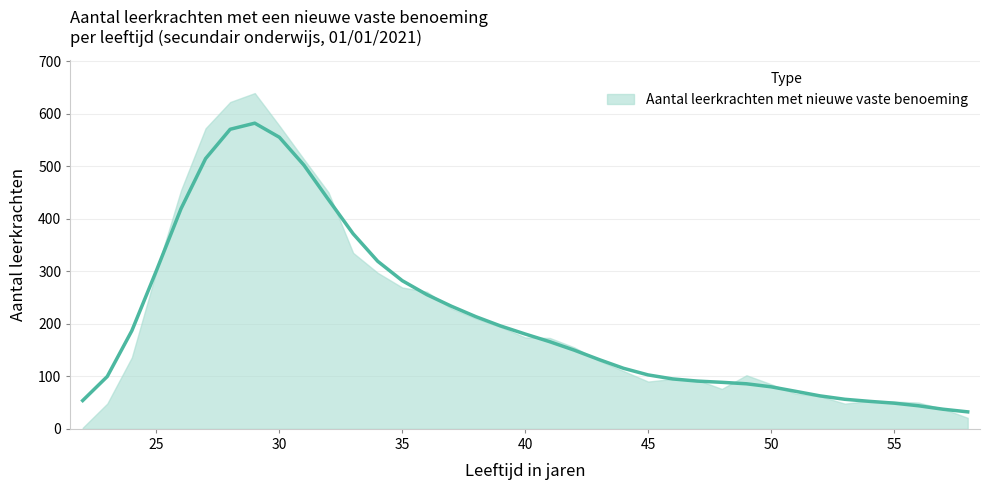

What is the difference between the values at 32 and 48?

347.5